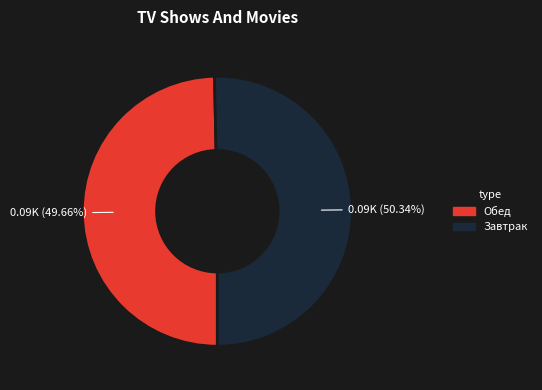

Is there any slice that represents more than half of the pie?

Yes